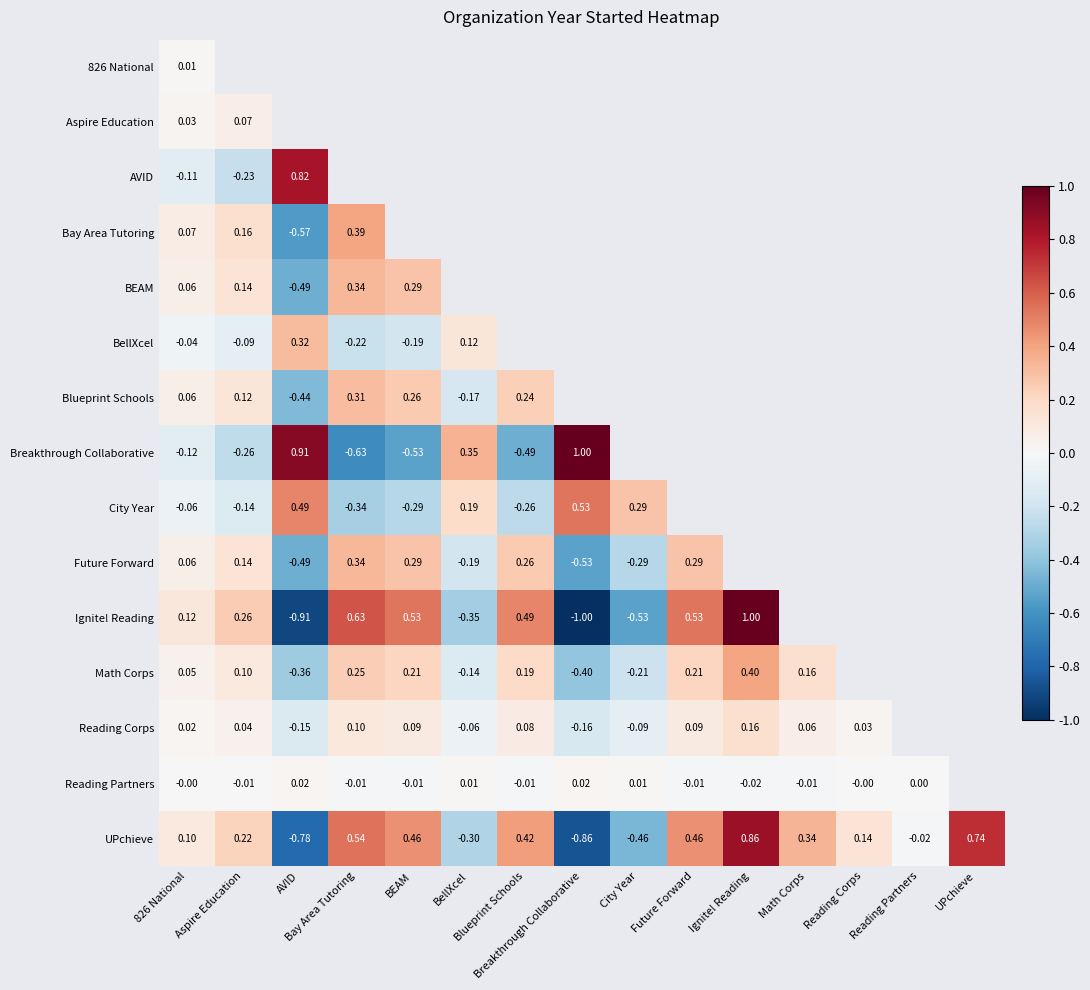

At how many categories does at least one series exceed 0?

15